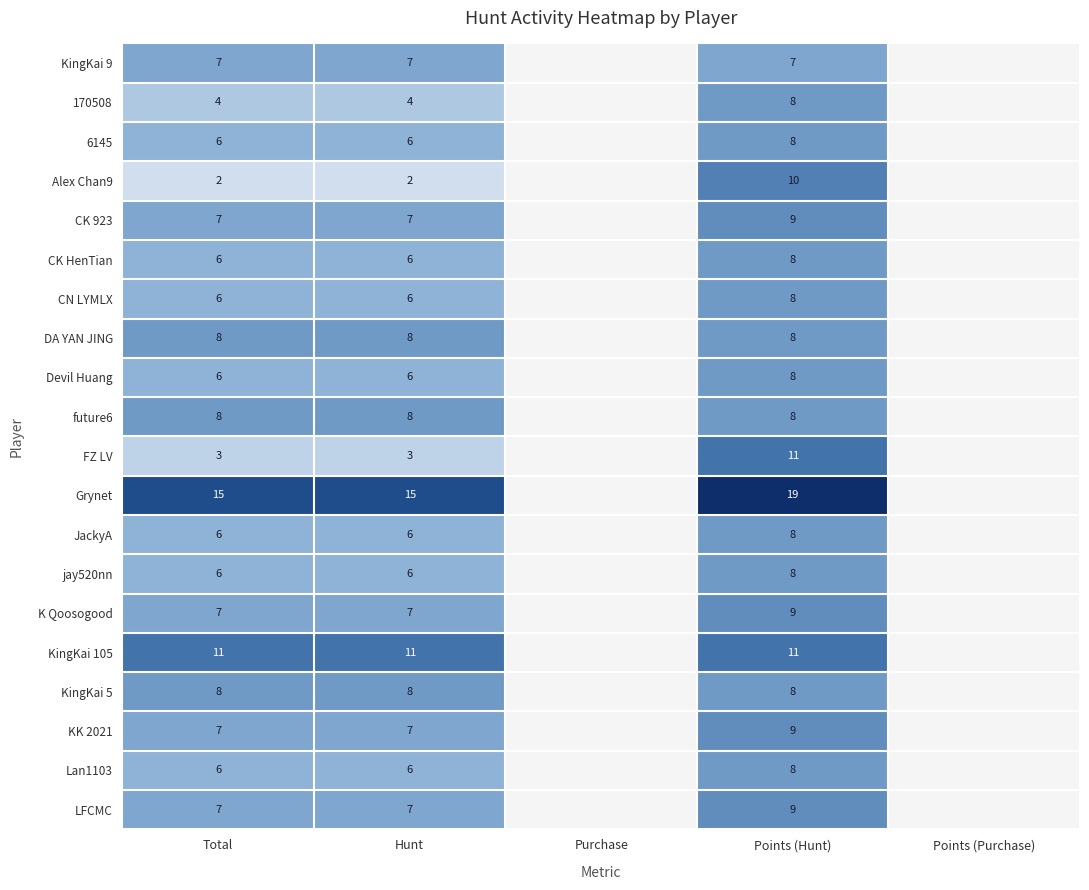

At which category is the sum across all series the highest?

Points (Hunt)